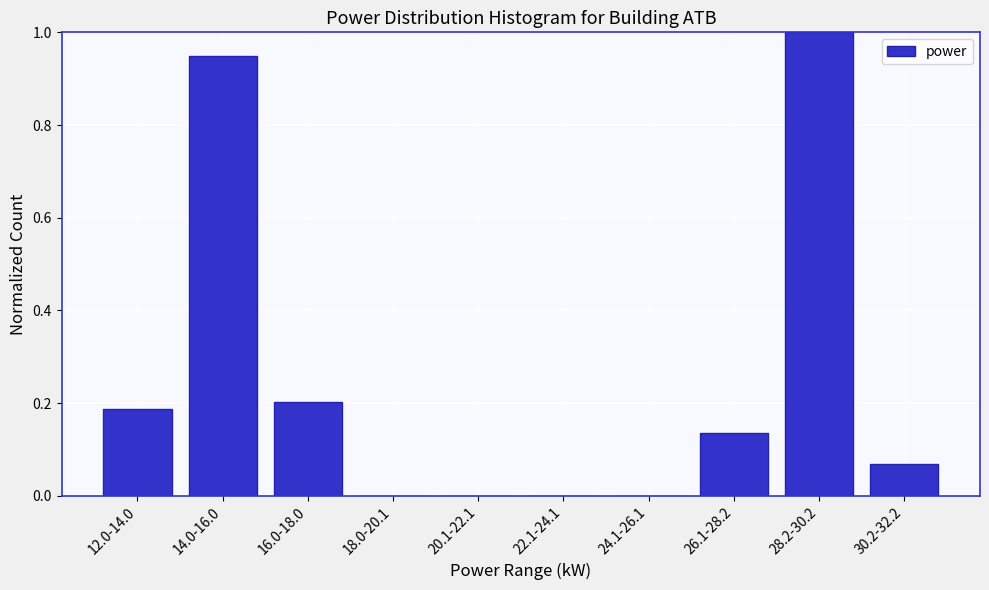

Is it true that the value at 28.2-30.2 is 1.3?

False